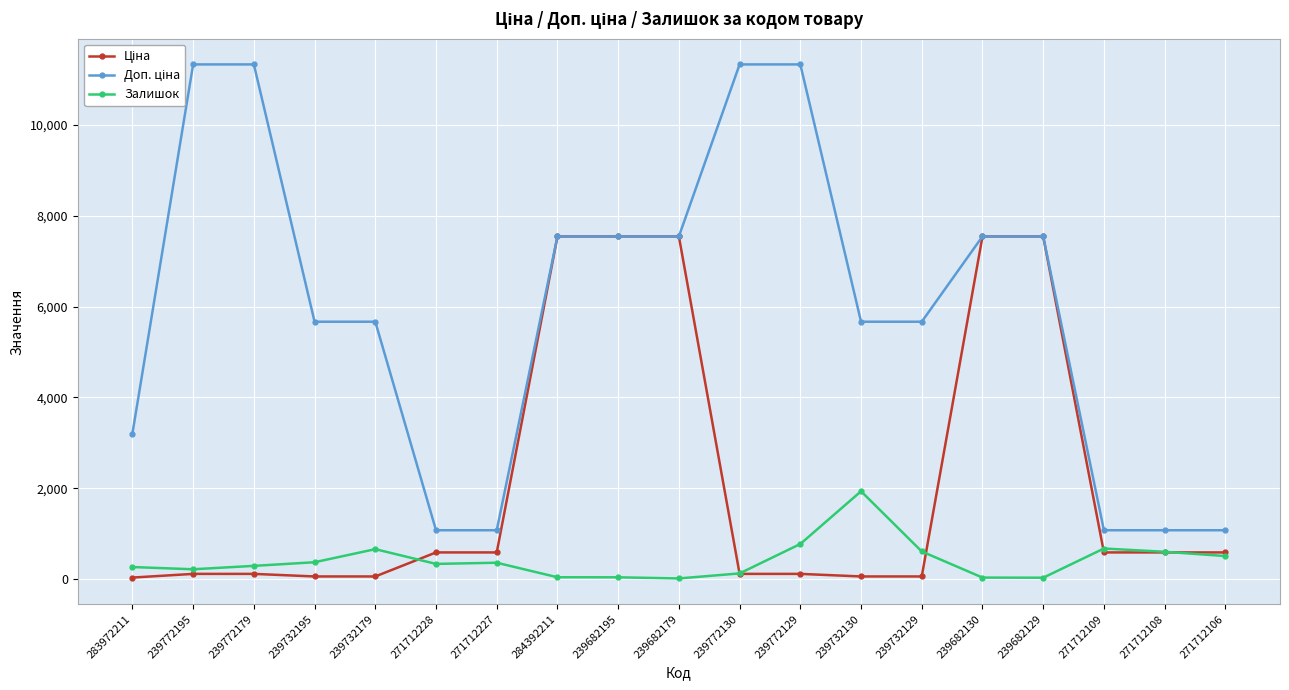

What is the average value of the Доп. ціна series?

6016.4